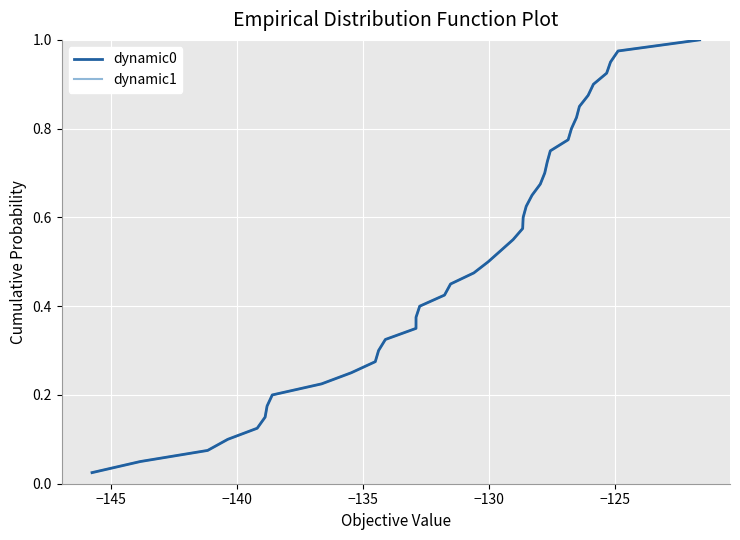

Does the chart have visible grid lines?

Yes